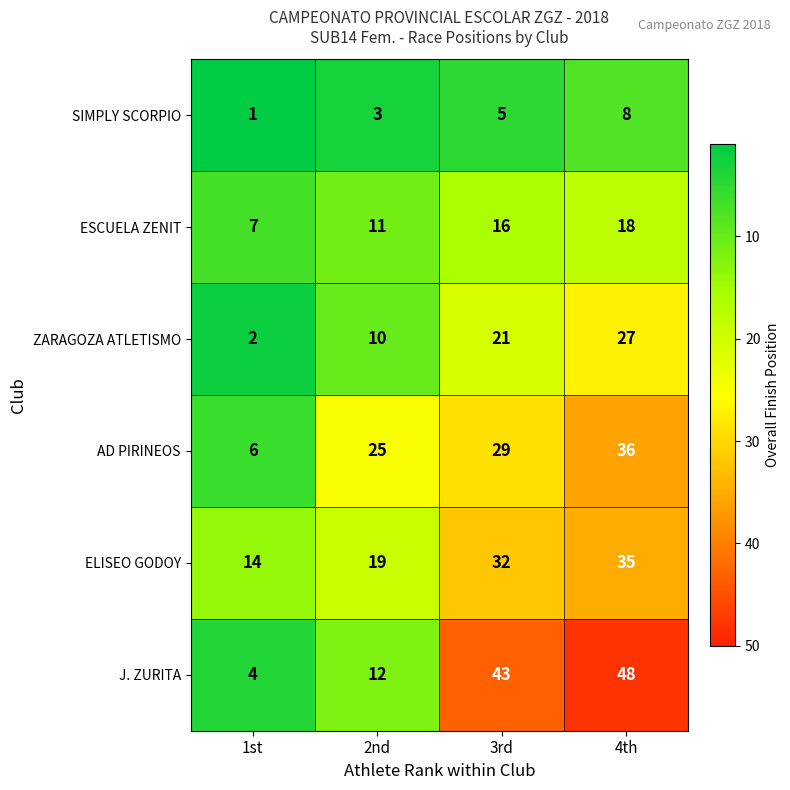

What is the spread (max minus min) of values at 4th?

40